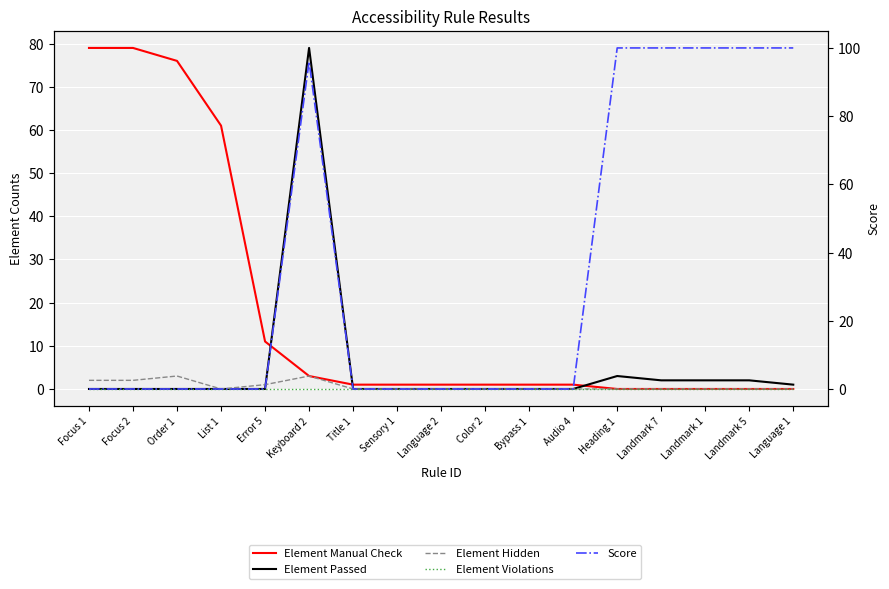

At Error 5, list the series in order from smallest to largest.

Element Passed, Element Violations, Score, Element Hidden, Element Manual Check